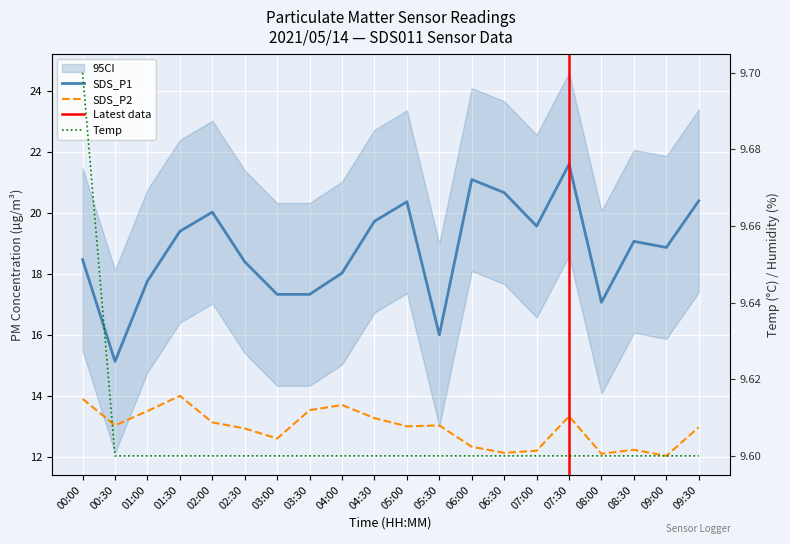

What position from the left is 06:30?

14